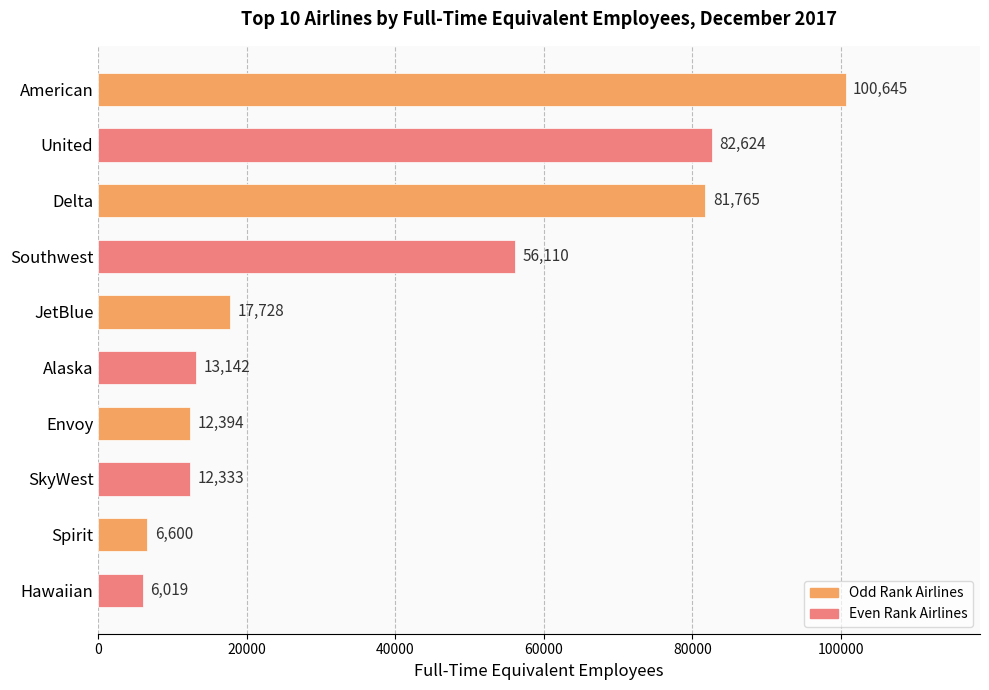

Reading top to bottom, what are all the values shown in this chart?

100645	82624	81765	56110	17728	13142	12394	12333	6600	6019